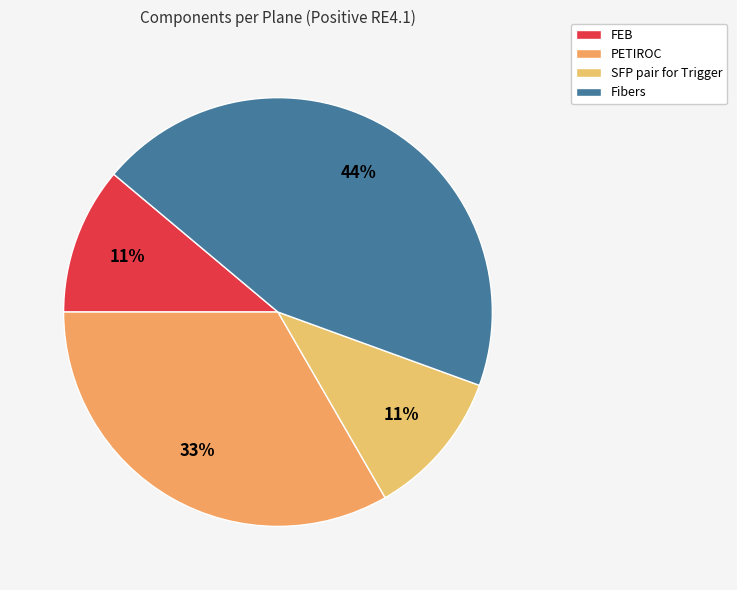

What is the change in value from SFP pair for Trigger to Fibers?

+108